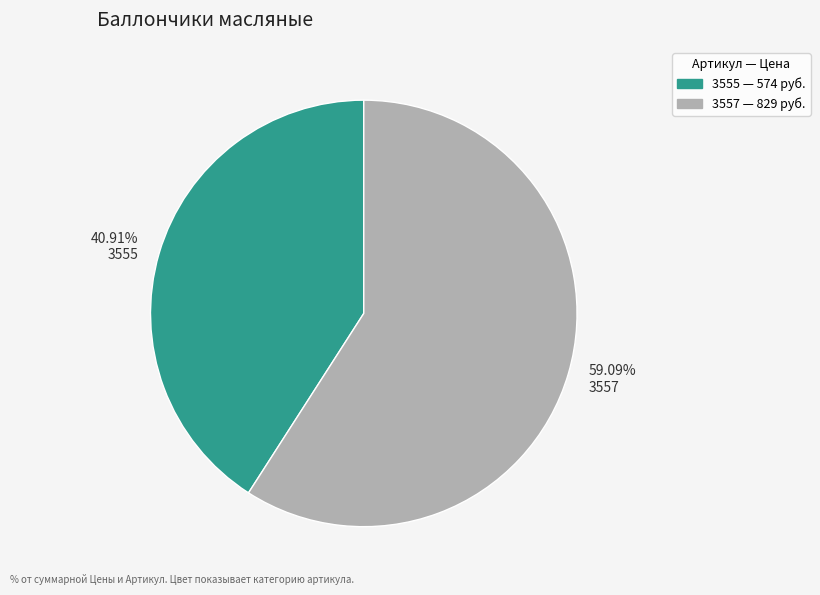

How many segments does this pie chart have?

2